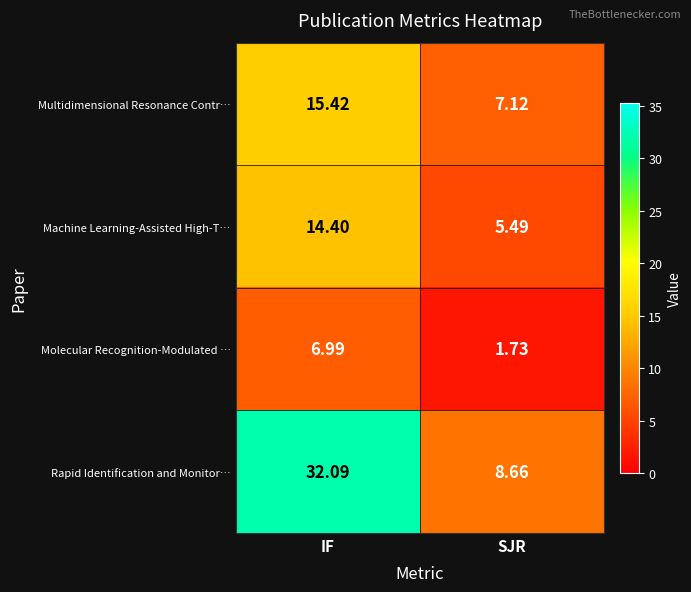

Where is Machine Learning-Assisted High-T… nearest to the value 9?

SJR